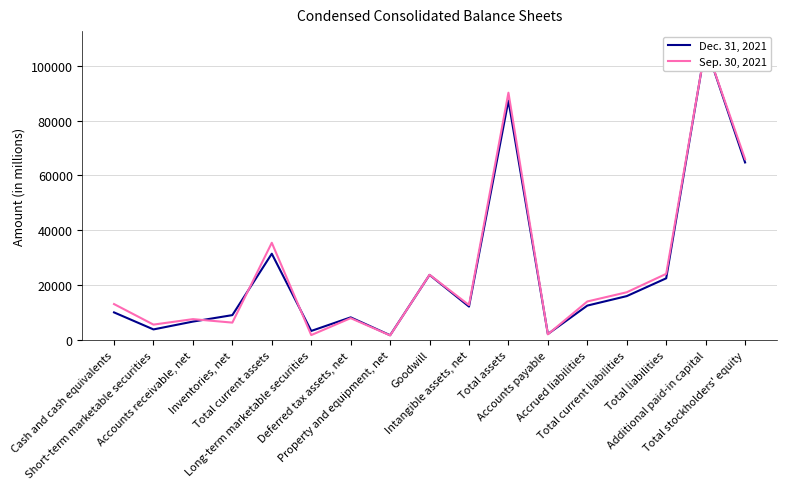

What is the difference between the second highest and second lowest values in the Sep. 30, 2021 series?

88253